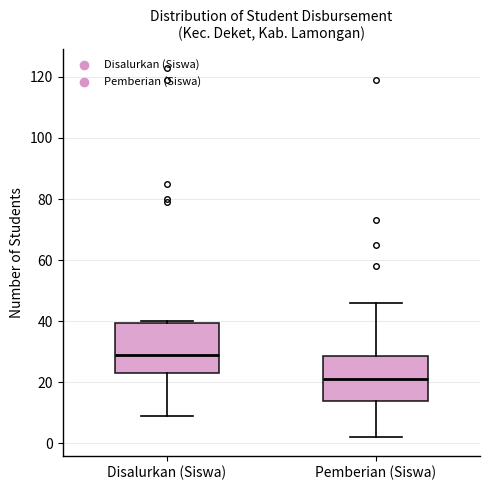

Comparing the boxes themselves (not the whiskers), which one is the tallest?

Disalurkan (Siswa)